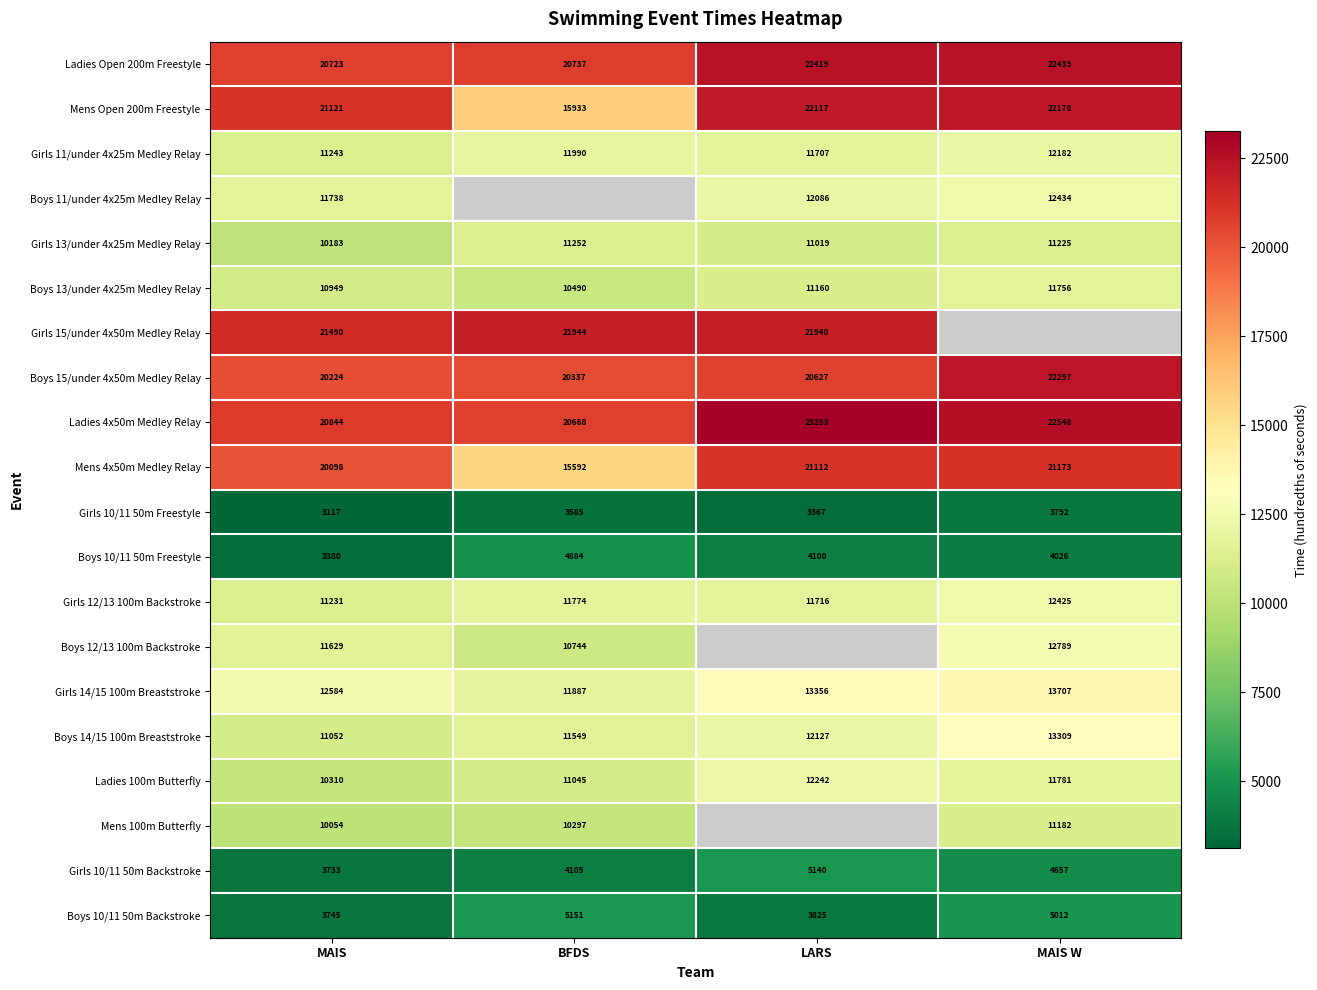

How many Girls 10/11 50m Backstroke values are between 4105 and 5140?

3